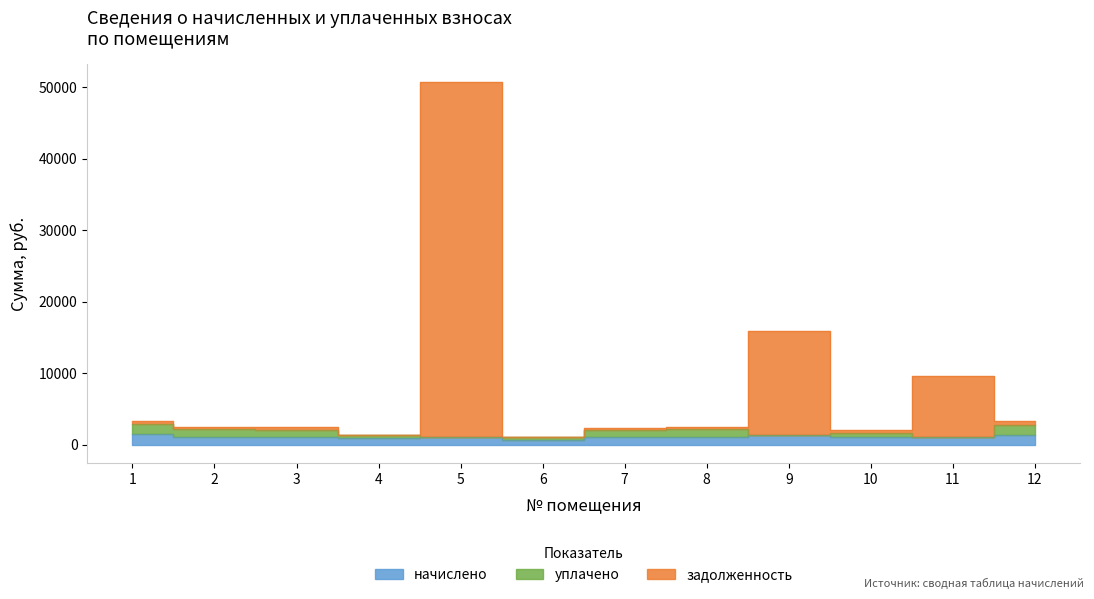

True or false: начислено and задолженность cross at least once.

False